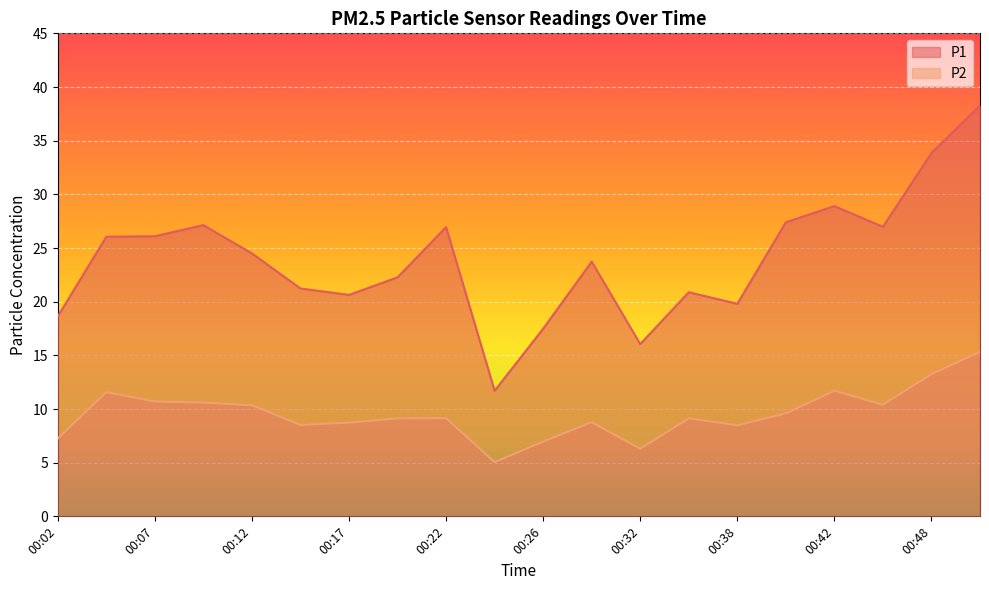

Which series changed the most between 00:38 and 00:45?

P1